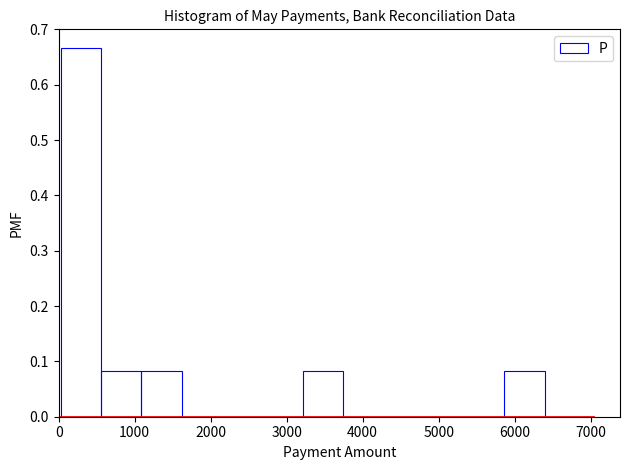

How tall is the bar that spans 1100 to 1600 on the x-axis? Neither the bar edges nor the heights are printed on the chart, so give them approximately, as read against the axes.

0.08